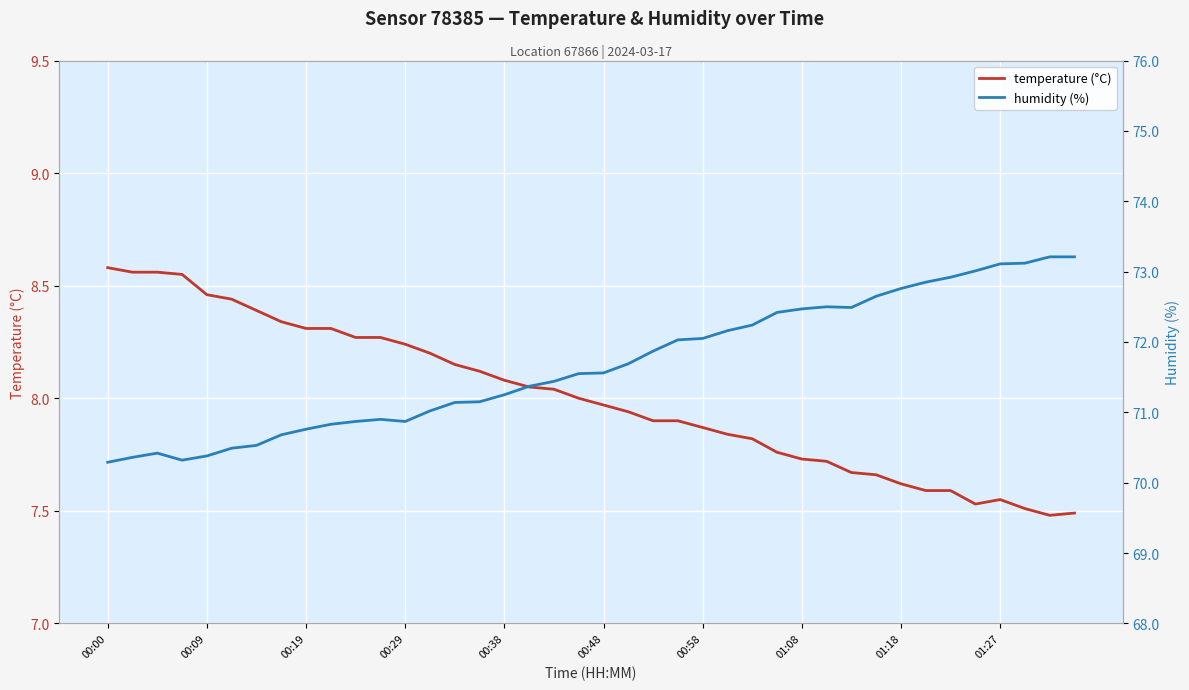

Rank the series at 22 from lowest to highest value.

temperature (°C), humidity (%)